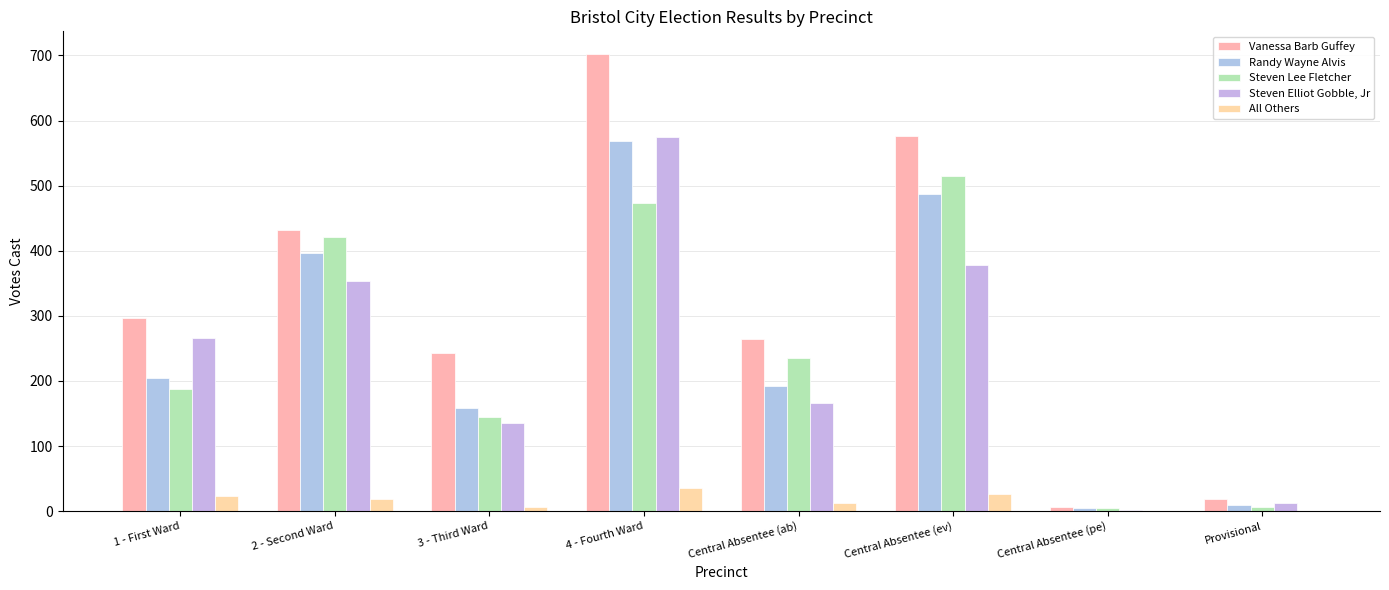

Are the bars horizontal?

No